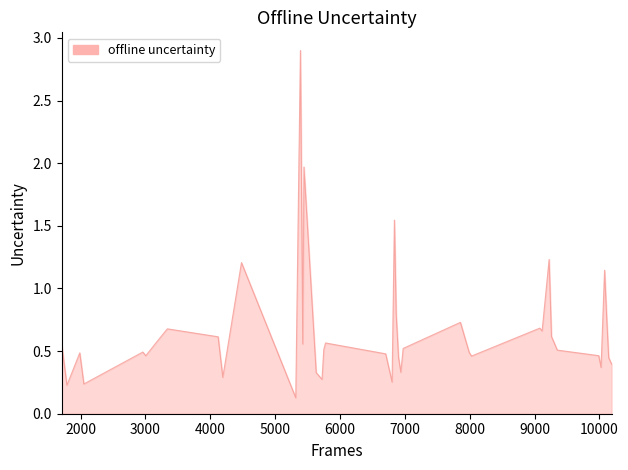

What is the difference between the maximum and minimum values?

2.8